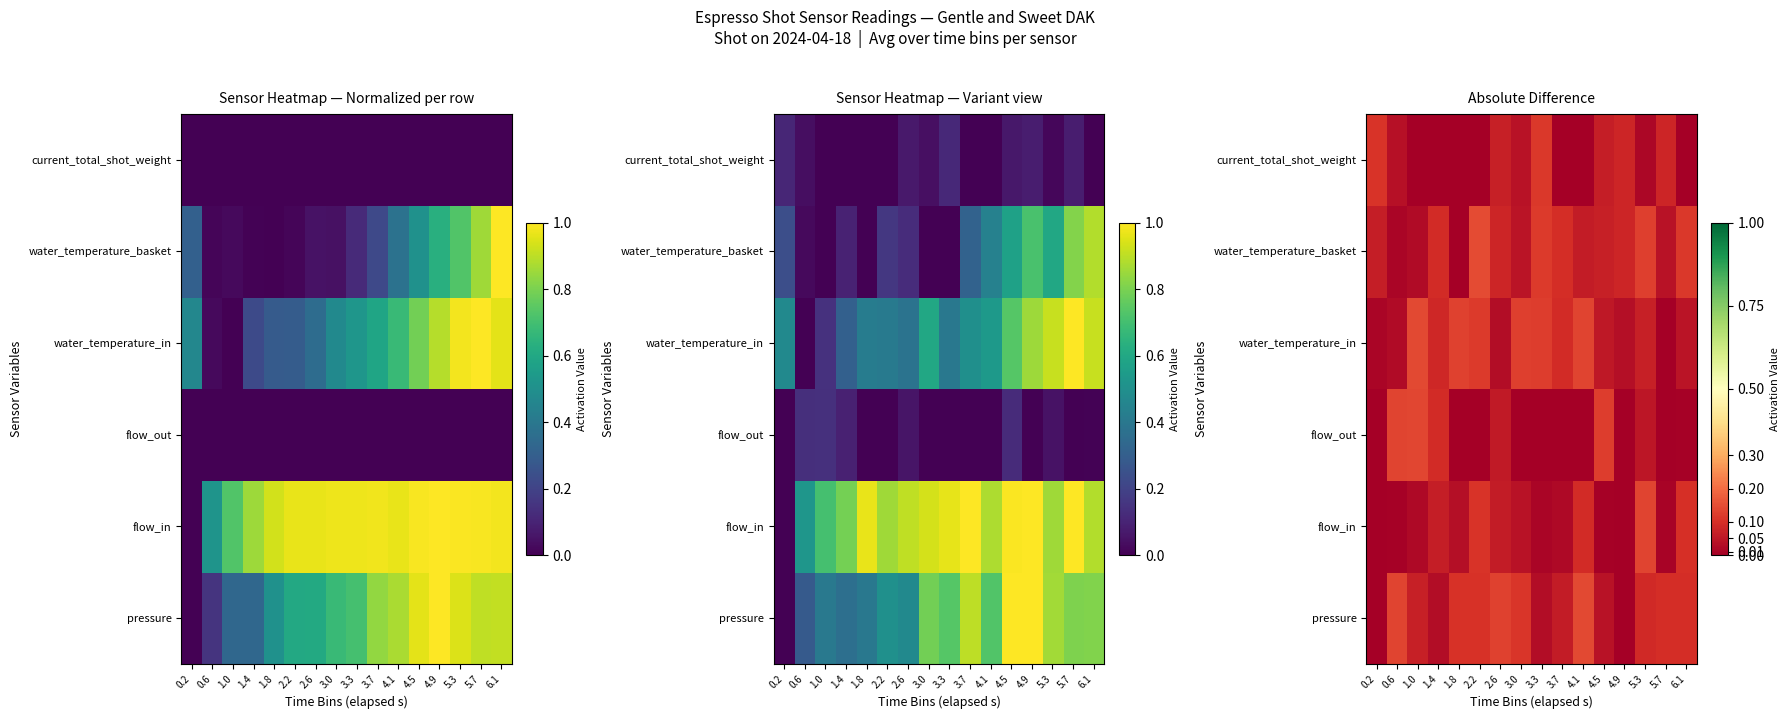

How many series are shown in this chart?

6